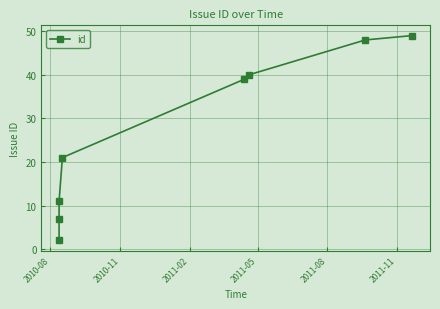

What is the maximum value shown in the chart?

49